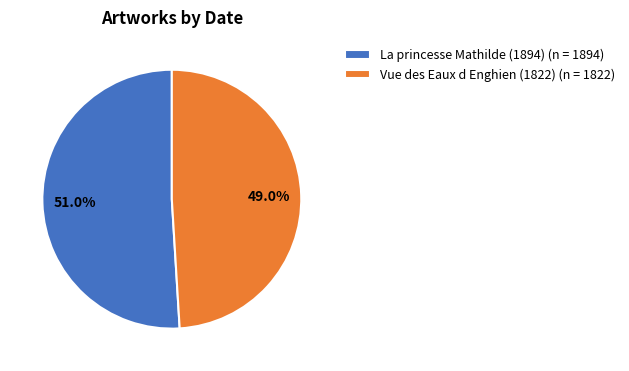

To the nearest percent, what is the difference between the La princesse Mathilde (1894) and Vue des Eaux d Enghien (1822) slice percentages?

2%